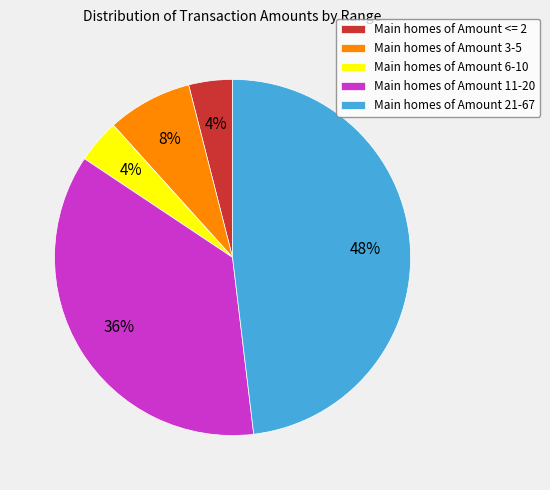

Is the sum of Main homes of Amount 11-20 and Main homes of Amount 6-10 greater than half?

No